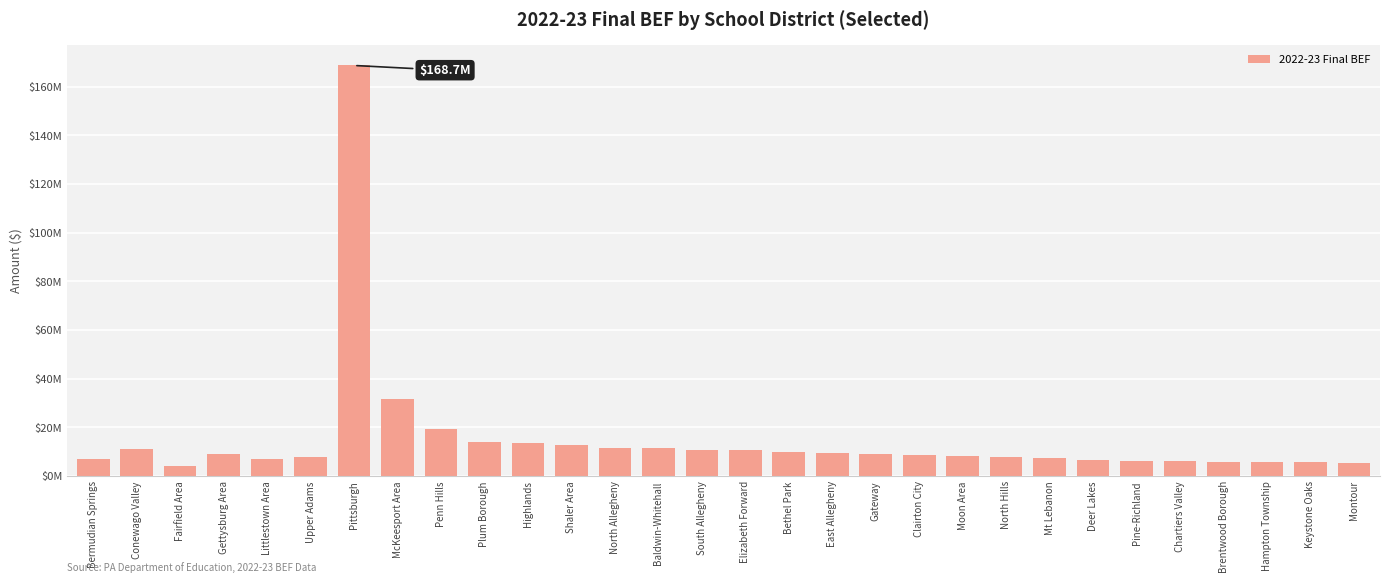

What is the ratio of the value at Gettysburg Area to the value at Fairfield Area?

2.3